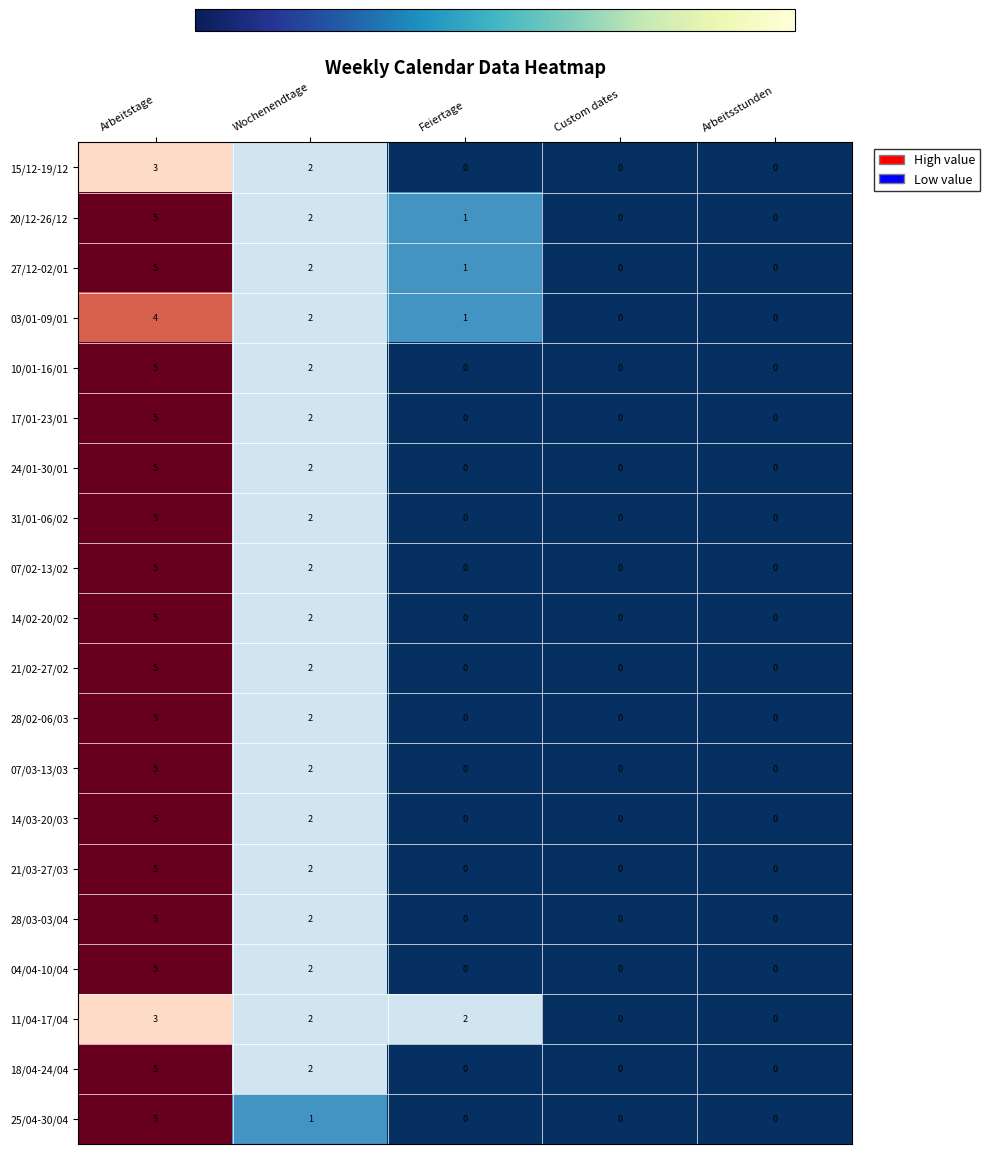

Between Arbeitstage and Wochenendtage, which series saw the biggest shift?

25/04-30/04